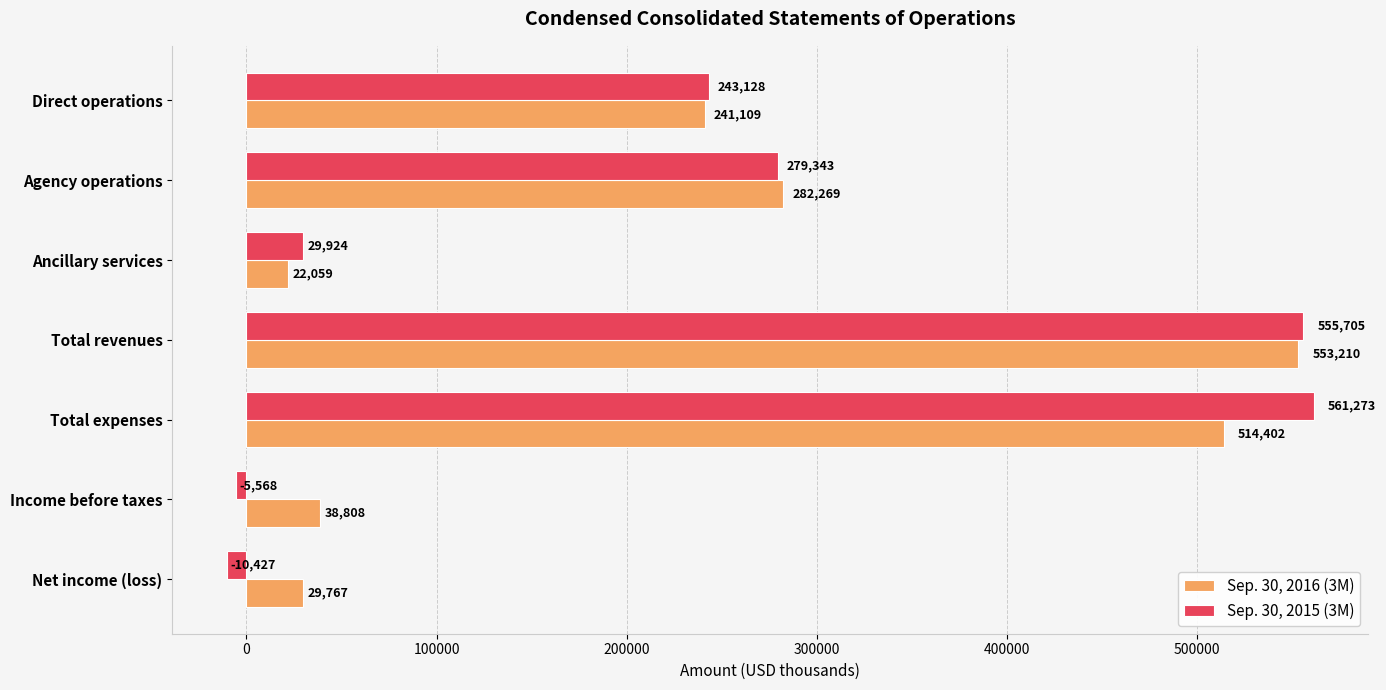

Which series changed the most between Direct operations and Ancillary services?

Sep. 30, 2016 (3M)